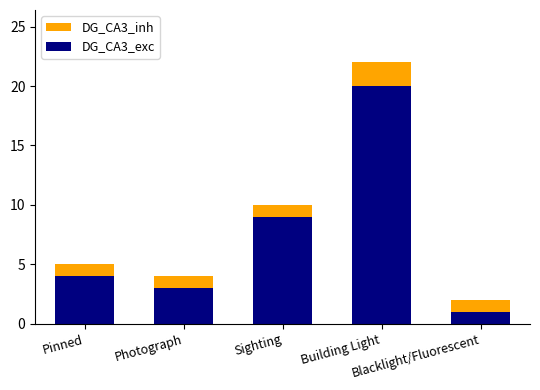

Which has a higher value, Pinned or Sighting?

Sighting